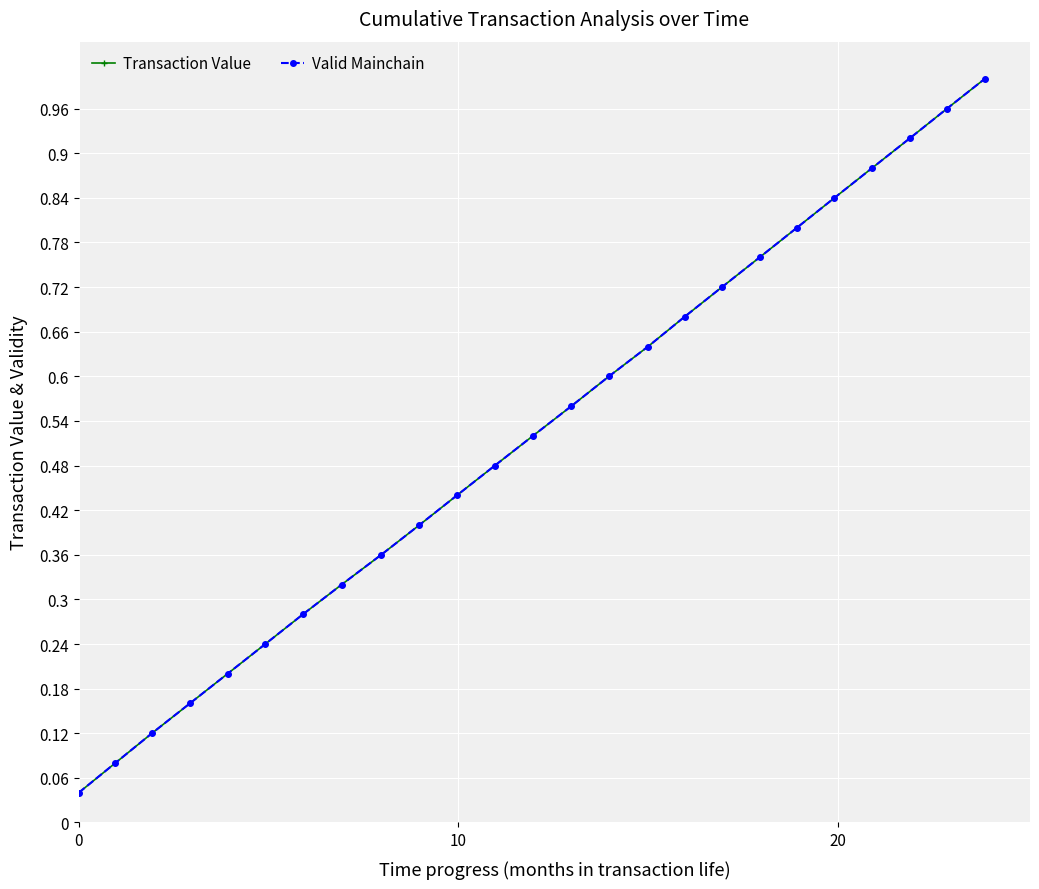

Count the number of data series in this chart.

2